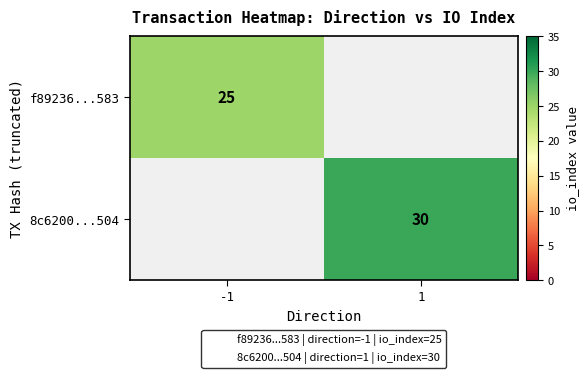

Count the number of categories in the chart.

2